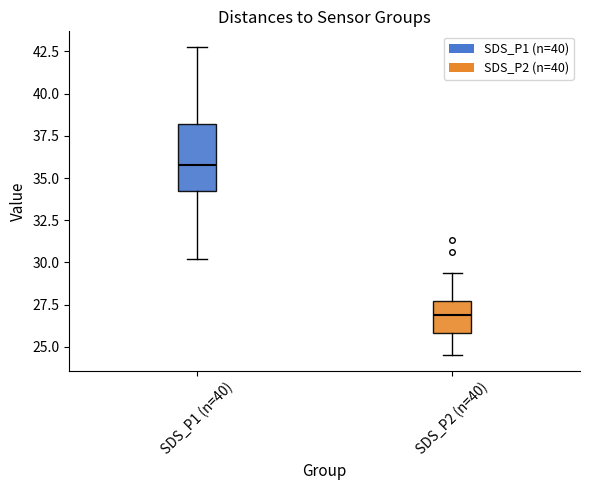

Reading left to right, transcribe this box plot: for each box, give where its median line is, the range the box spans, and where its two whiskers end, as read against the y-axis. The values are not printed on the chart, so give them approximately, as read against the axis.

SDS_P1 (n=40): median 36.0, box 34.0 to 38.0, whiskers 30.0 to 43.0
SDS_P2 (n=40): median 27.0, box 26.0 to 27.5, whiskers 24.5 to 29.5